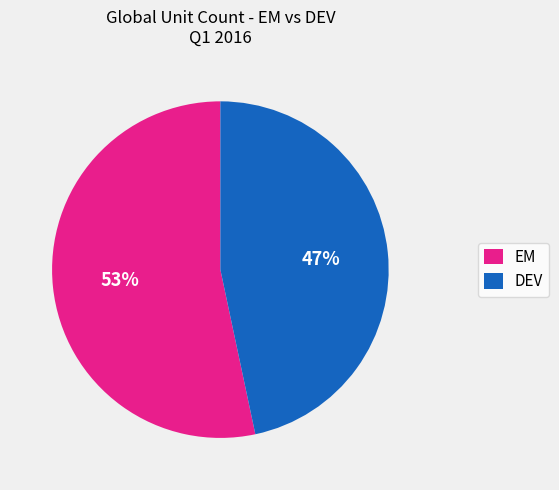

Between EM and DEV, which is larger?

EM